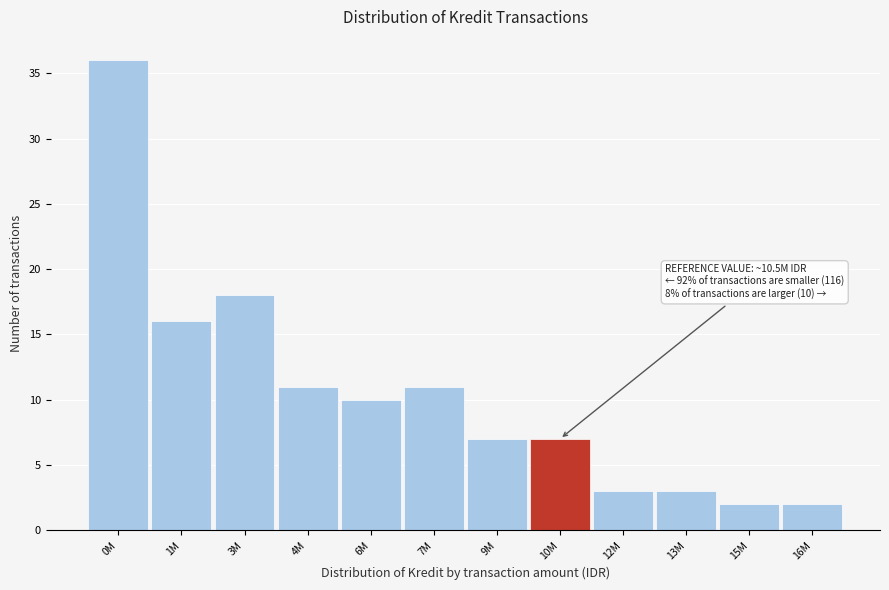

Reading left to right, transcribe all the data shown in this chart.

36	16	18	11	10	11	7	7	3	3	2	2